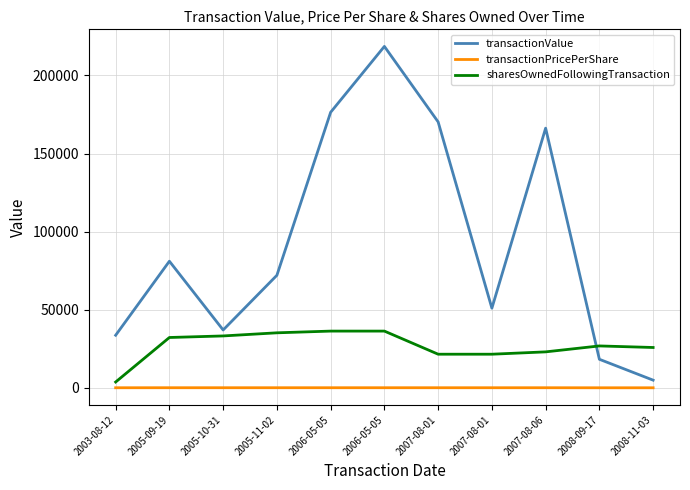

Rank the categories by sharesOwnedFollowingTransaction value from highest to lowest.

2006-05-05, 2006-05-05, 2005-11-02, 2005-10-31, 2005-09-19, 2008-09-17, 2008-11-03, 2007-08-06, 2007-08-01, 2007-08-01, 2003-08-12